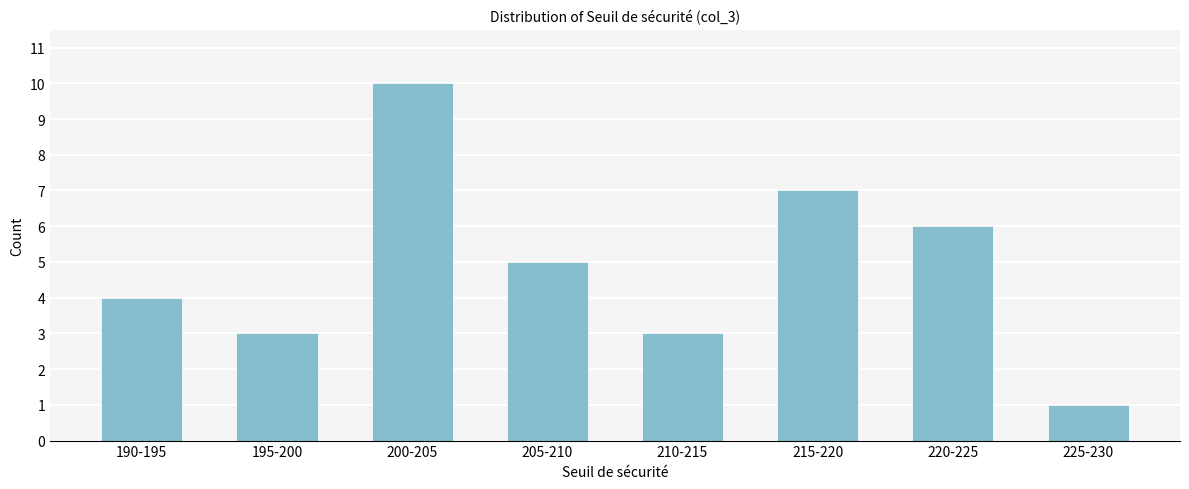

Reading left to right, transcribe all the data shown in this chart.

190-195=4	195-200=3	200-205=10	205-210=5	210-215=3	215-220=7	220-225=6	225-230=1